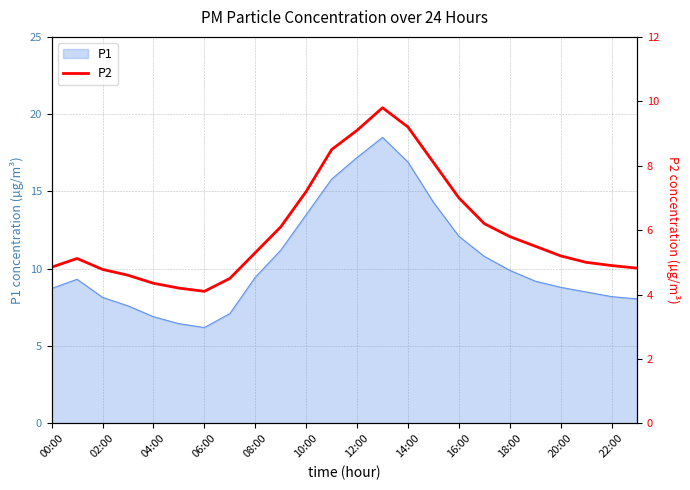

How many interior local valleys (lower than both neighbors) does the data have?

1